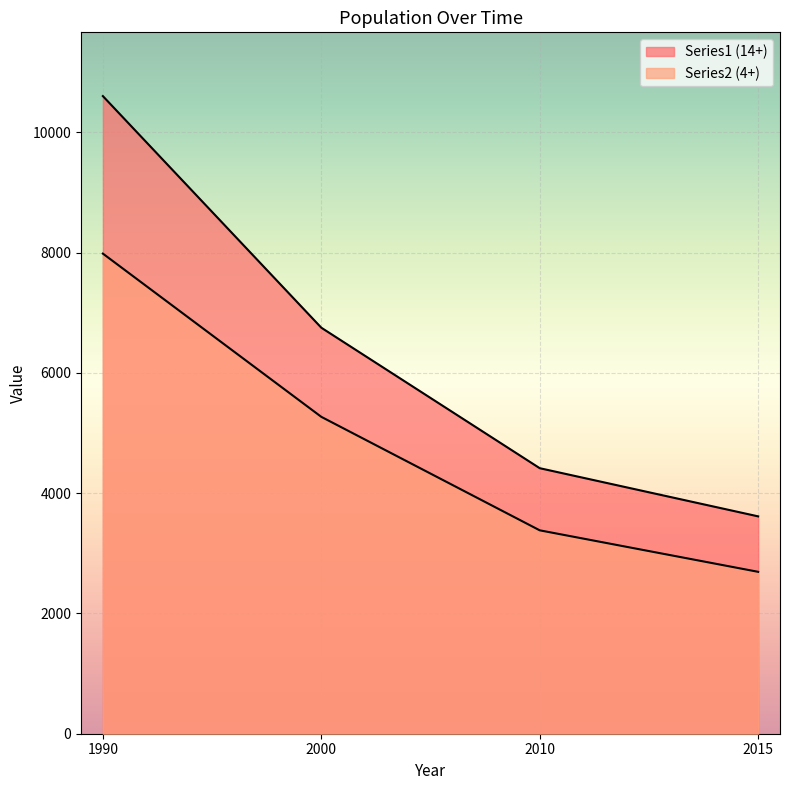

How many lines are shown in the chart?

2